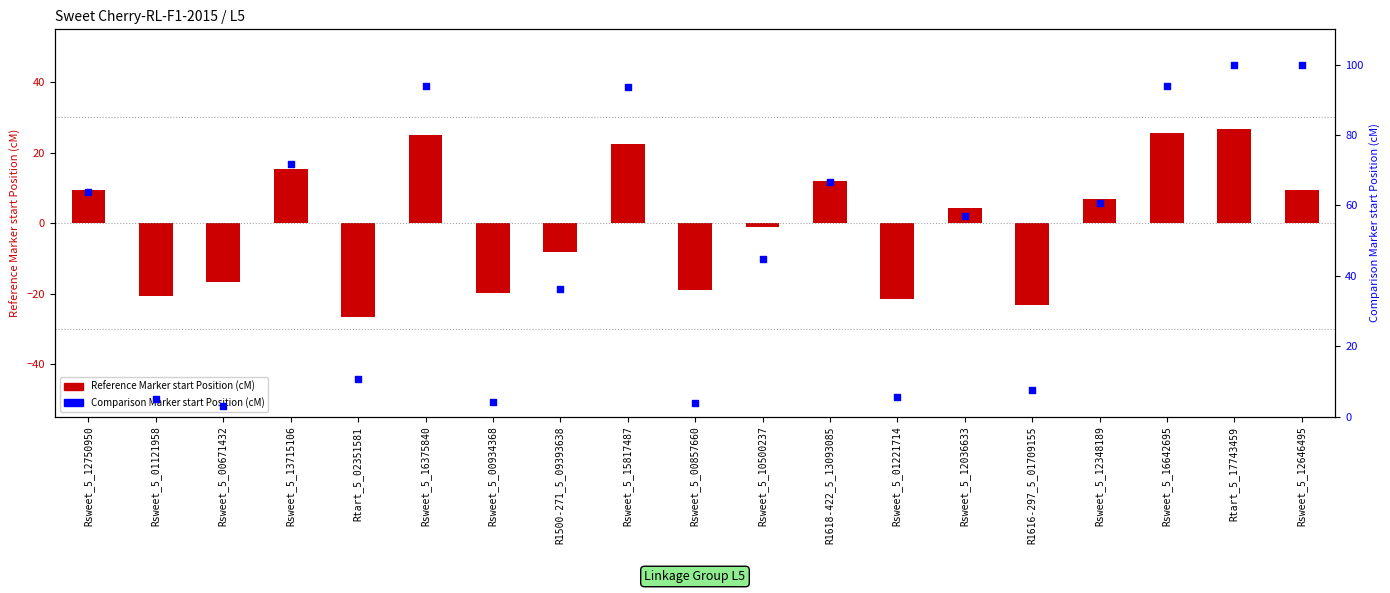

Which series contains the highest Y value?

Comparison Marker start Position (cM)